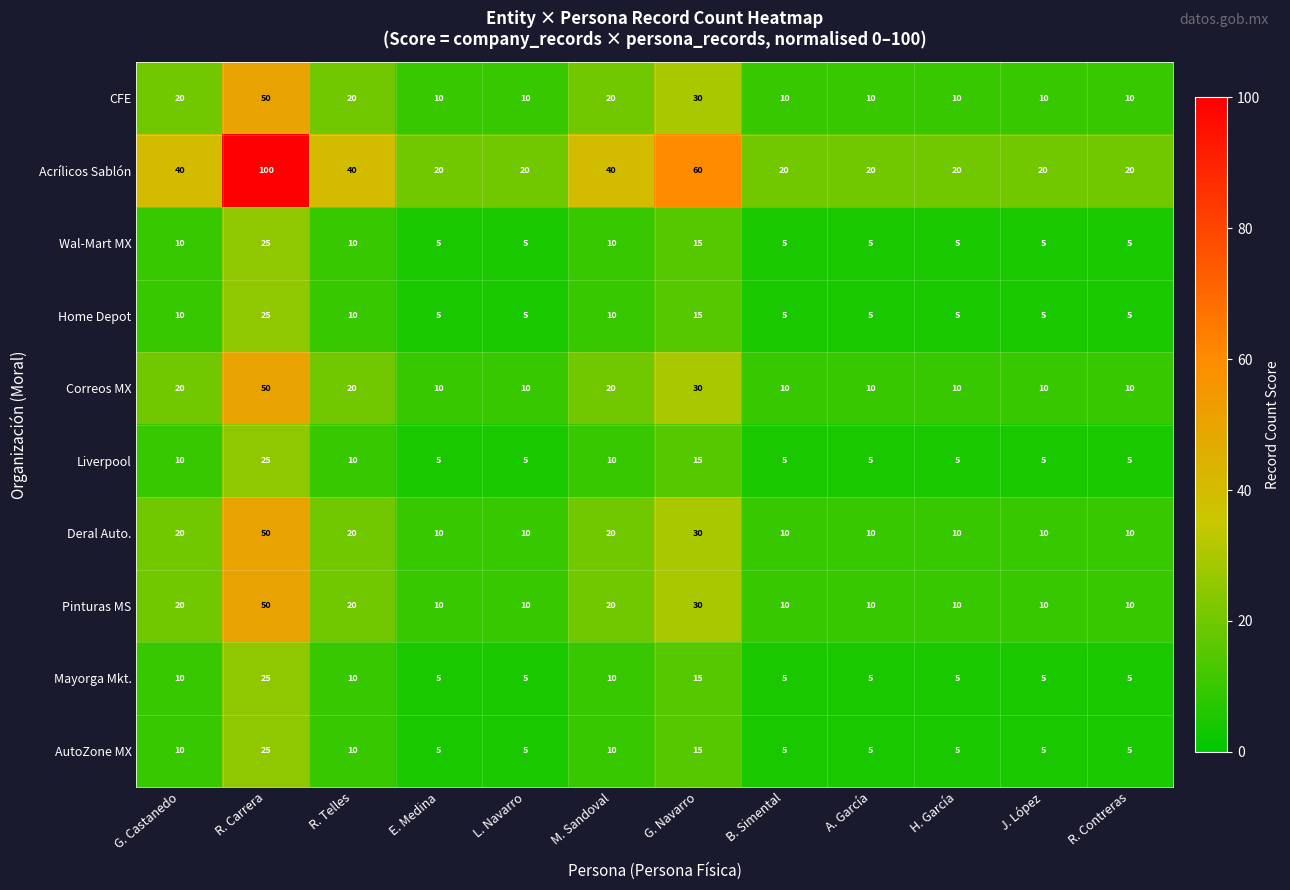

What is the minimum value for Deral Auto.?

10